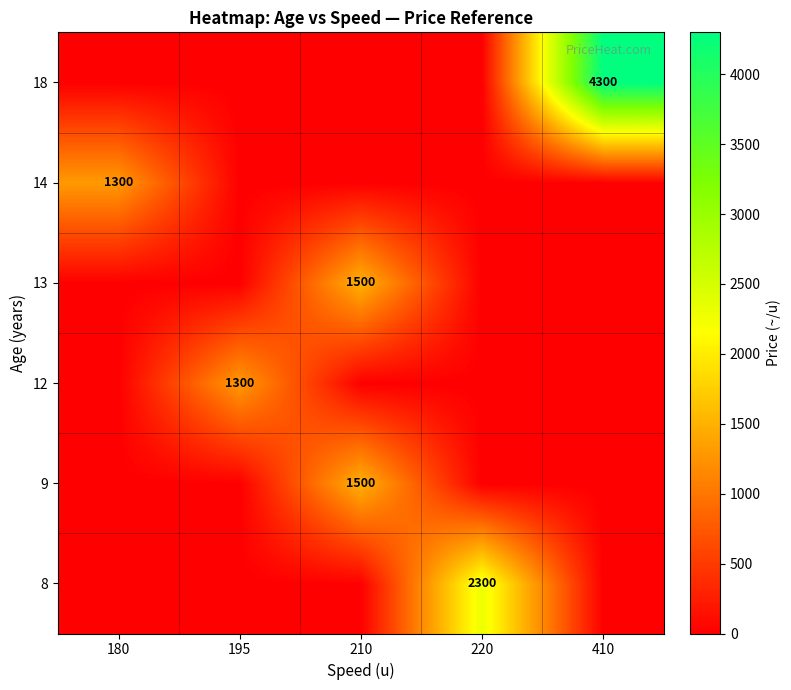

The 12 series shows 1300 at 195. True or false?

True